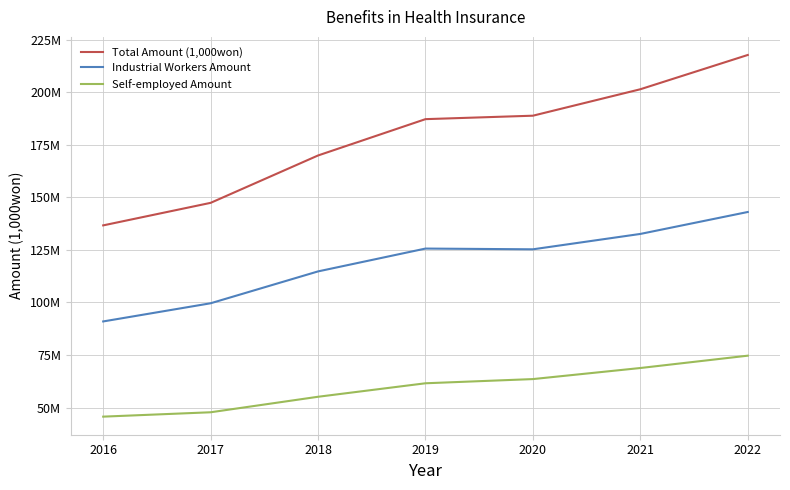

At which label does Self-employed Amount first exceed 61561670?

2020